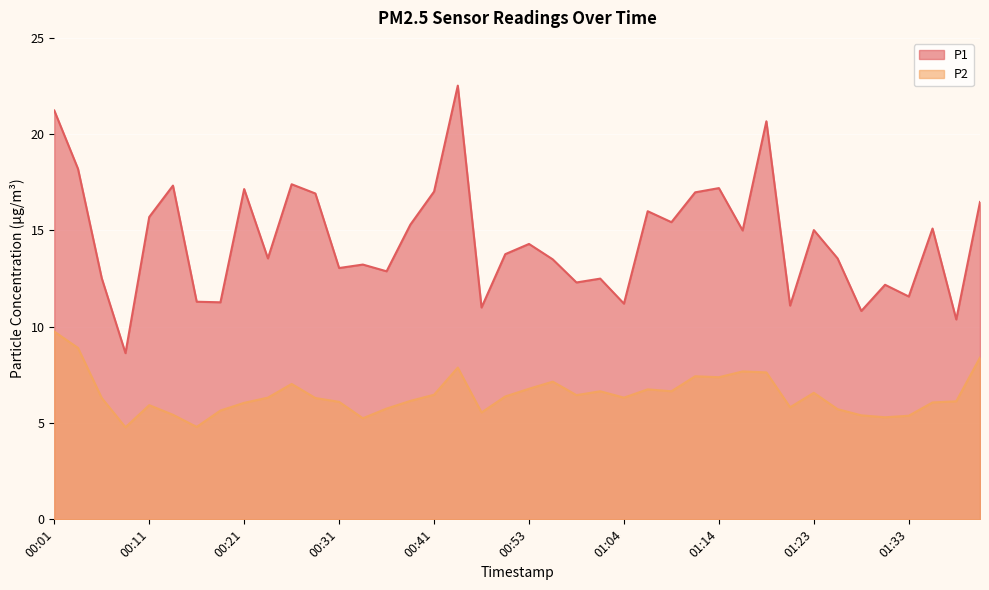

How many lines are shown in the chart?

2